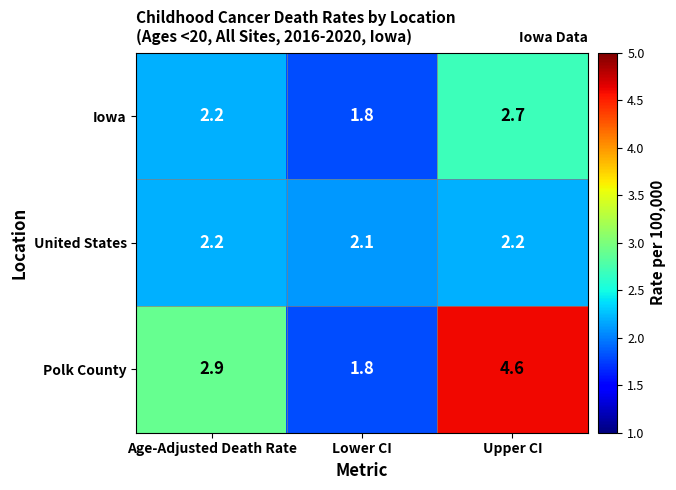

At which category is the sum across all series the highest?

Upper CI